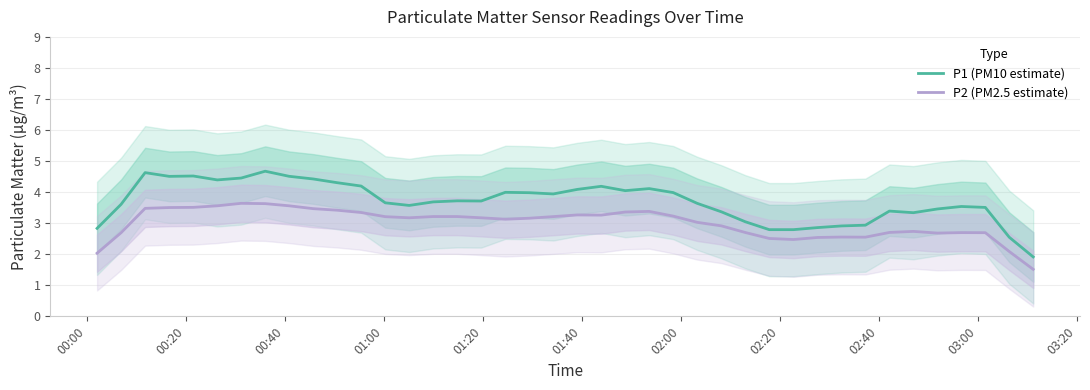

True or false: P1 (PM10 estimate) and P2 (PM2.5 estimate) cross at least once.

False